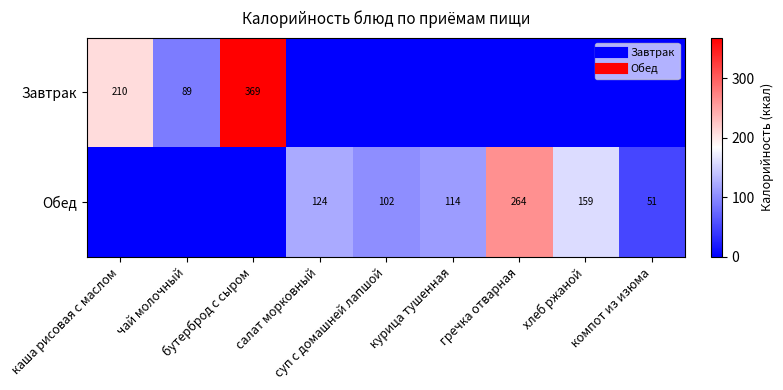

At which label does Обед reach its minimum?

каша рисовая с маслом